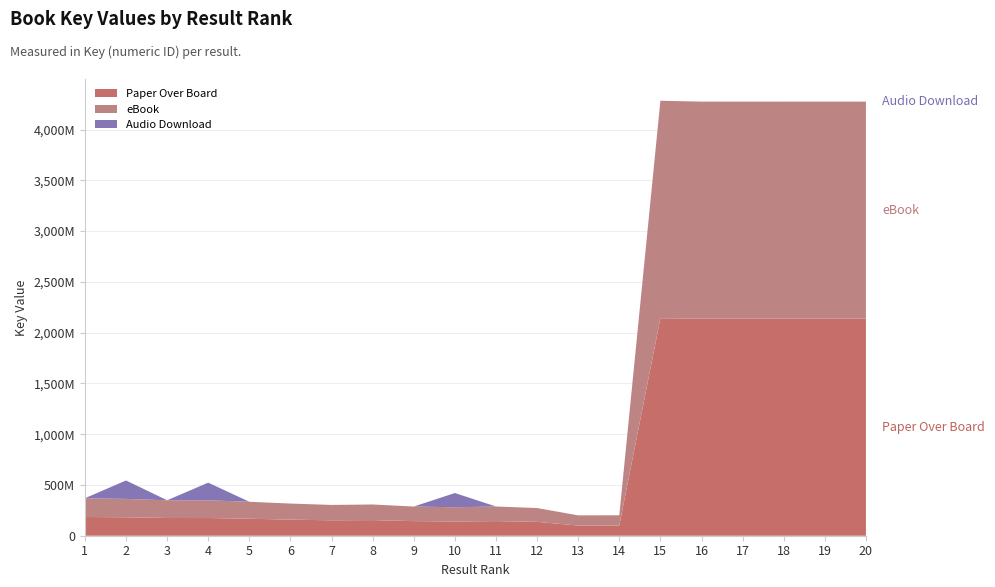

Reading left to right, transcribe all the data shown in this chart.

Paper Over Board: 1=184548658	2=181386474	3=174614424	4=174235943	5=167219358	6=158423975	7=151636969	8=153853551	9=143743693	10=140175744	11=143934164	12=136364721	13=100235631	14=100666160	15=2141935868	16=2137714977	17=2137653306	18=2137694539	19=2137756174	20=2137660059
eBook: 1=184548658	2=181386474	3=174614424	4=174235943	5=167219358	6=158423975	7=151636969	8=153853551	9=143743693	10=140175744	11=143934164	12=136364721	13=100235631	14=100666160	15=2141935868	16=2137714977	17=2137653306	18=2137694539	19=2137756174	20=2137660059
Audio Download: 1=0	2=181386474	3=0	4=174235943	5=0	6=0	7=0	8=0	9=0	10=140175744	11=0	12=0	13=0	14=0	15=0	16=0	17=0	18=0	19=0	20=0